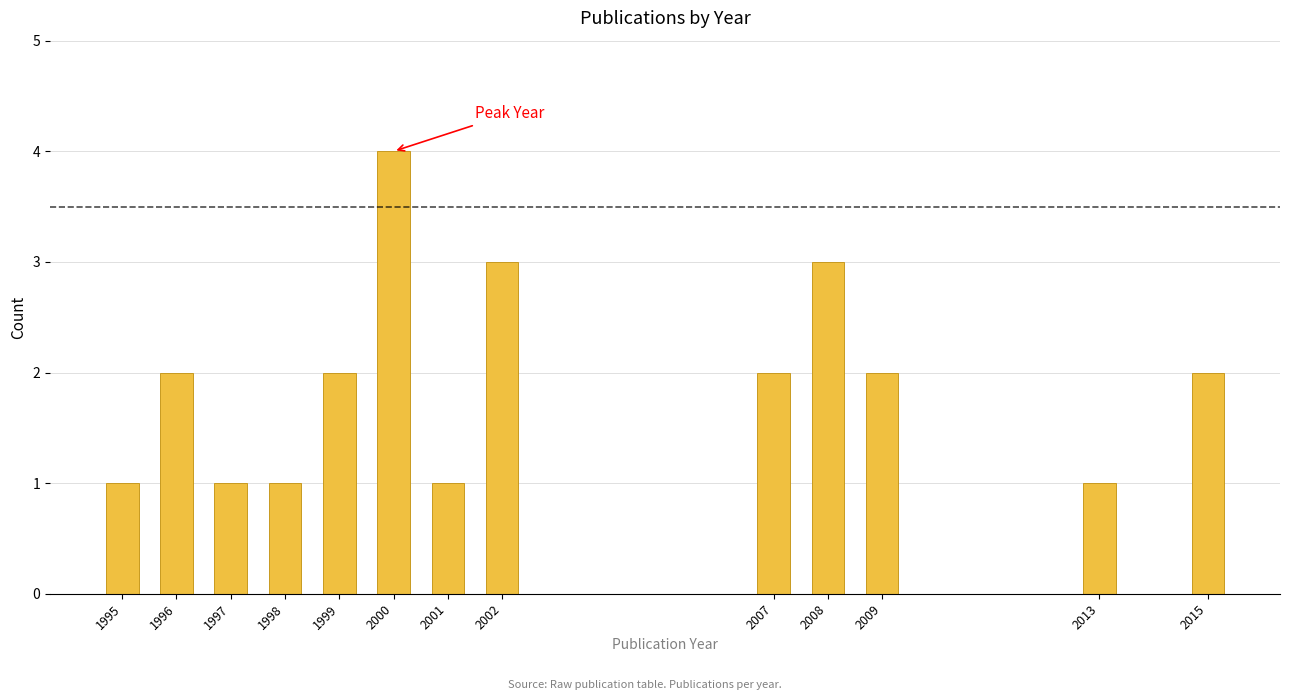

Reading left to right, what are all the values shown in this chart?

1	2	1	1	2	4	1	3	2	3	2	1	2